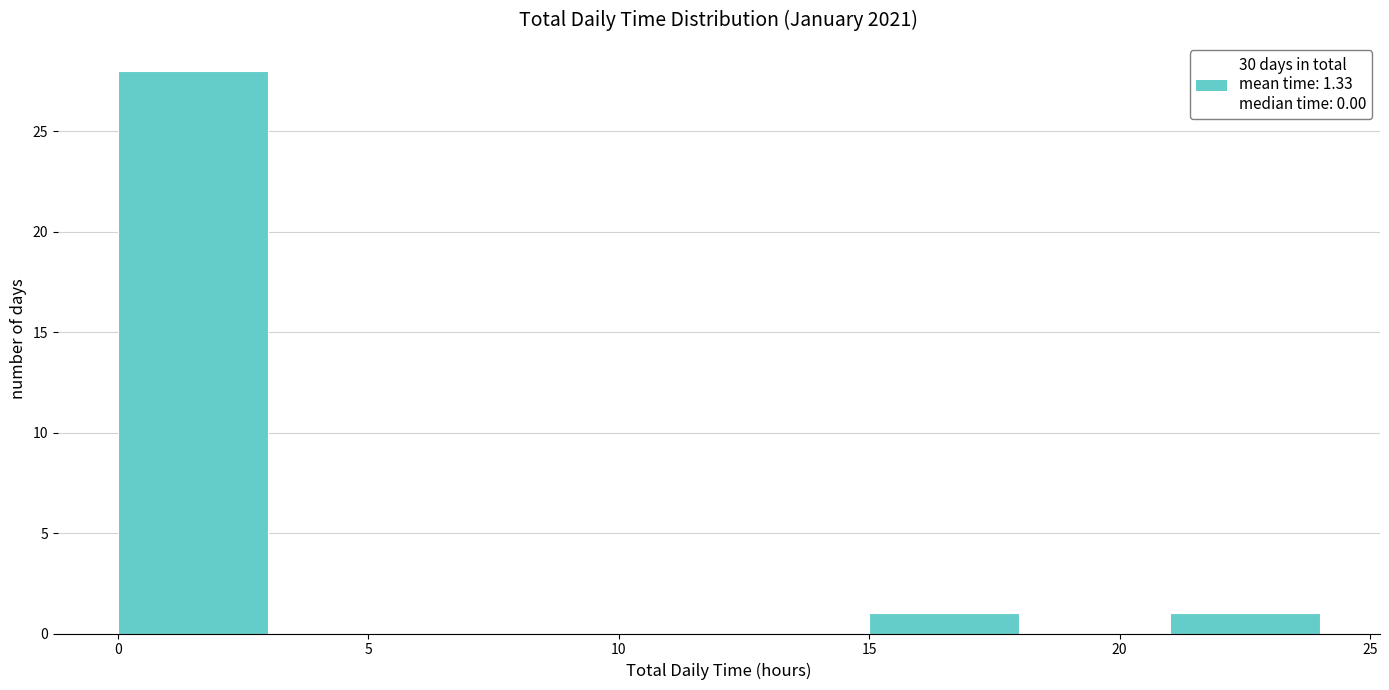

Reading left to right, list every bar in this chart as the range it spans on the x-axis followed by its height. The values are not printed on the chart, so give them approximately, as read against the axis.

0 to 3: 28
3 to 6: 0
6 to 9: 0
9 to 12: 0
12 to 15: 0
15 to 18: 1
18 to 21: 0
21 to 24: 1